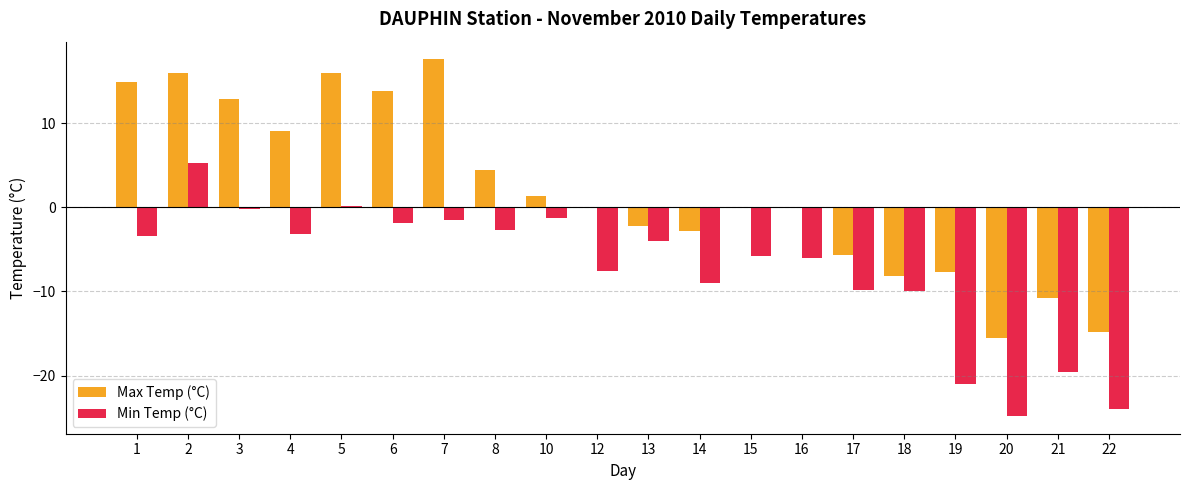

What is the greatest value displayed?

17.6